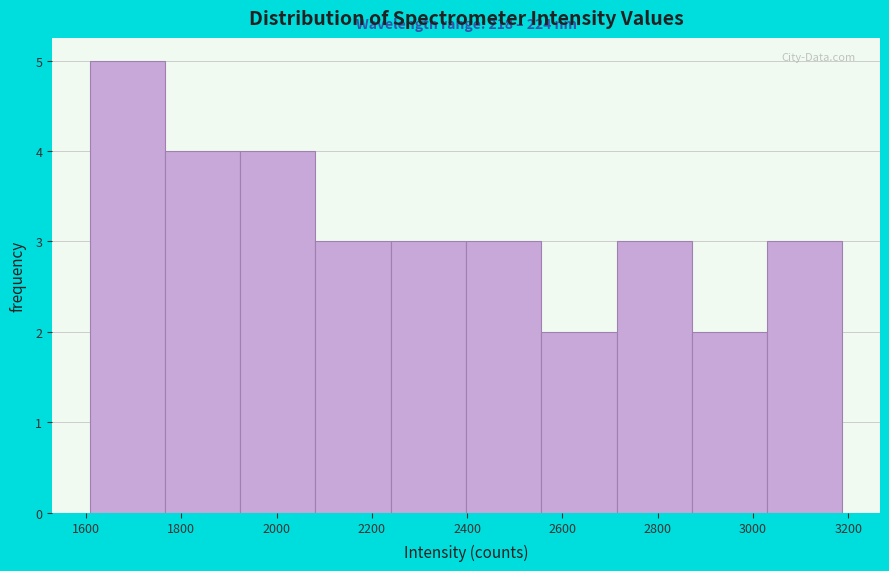

Over which range of the x-axis is the bar tallest?

1600 to 1760